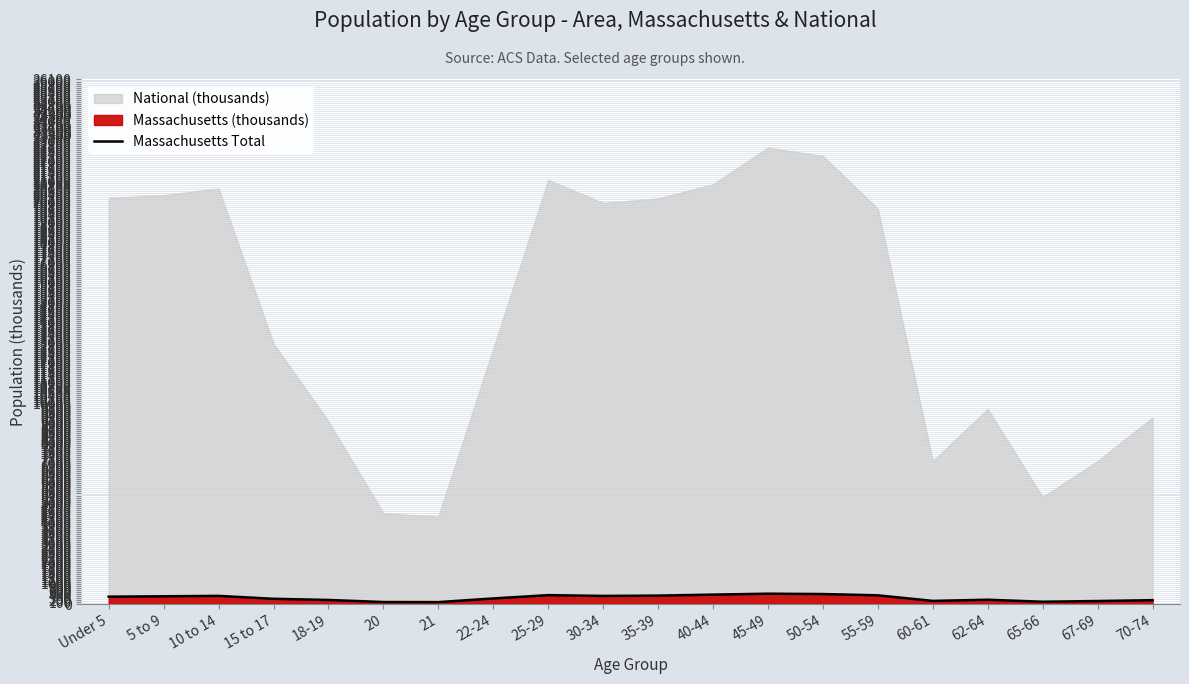

At which category does the chart reach its minimum across all series?

21